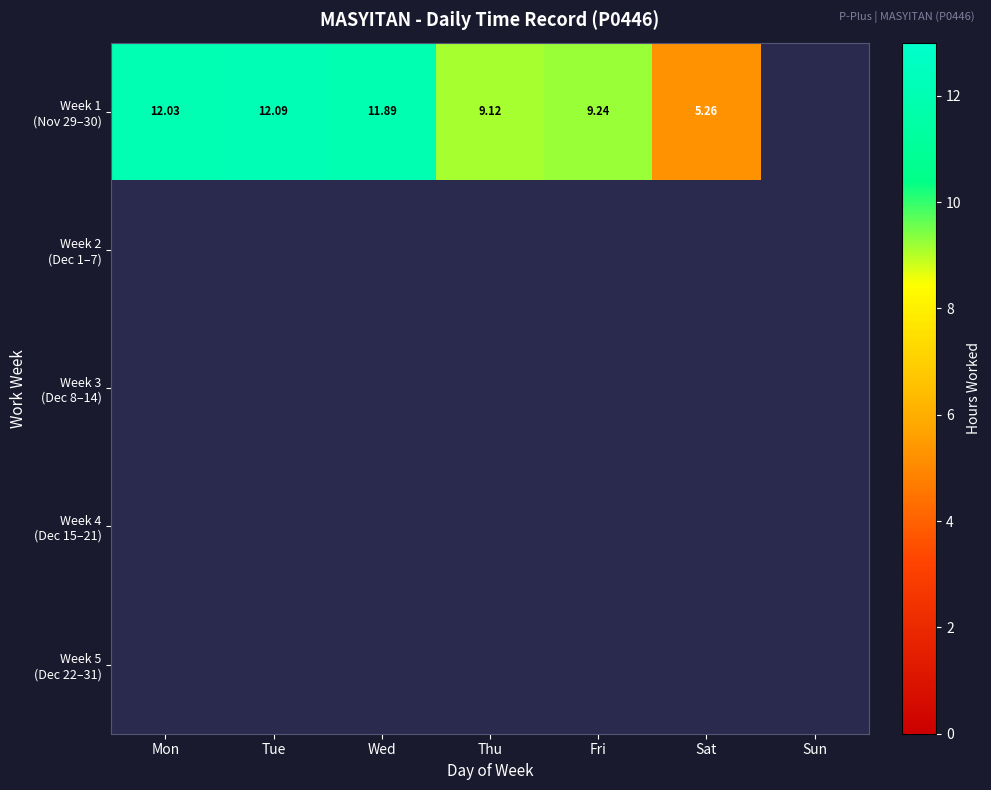

Rank the series by their average value, from lowest to highest.

Week 1 (Nov 29–30), Week 2 (Dec 1–7), Week 3 (Dec 8–14), Week 4 (Dec 15–21), Week 5 (Dec 22–31)